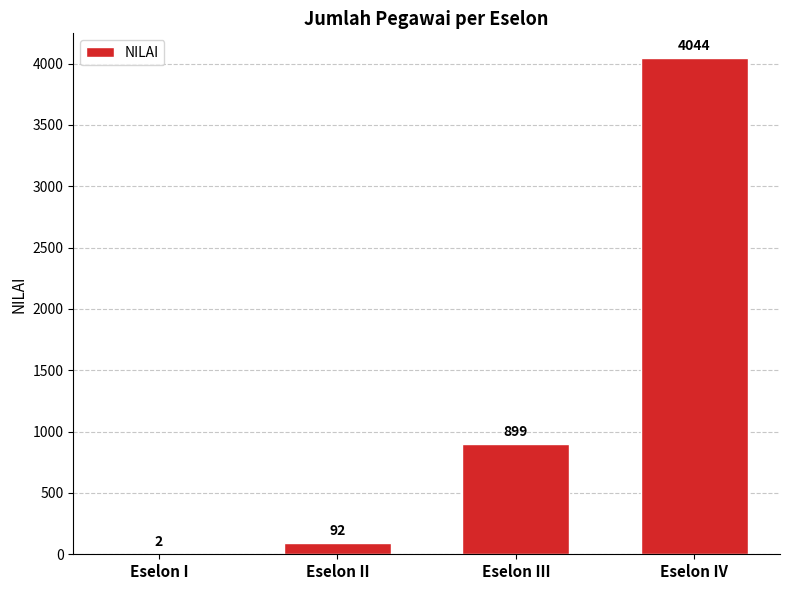

What is the sum of all values?

5037